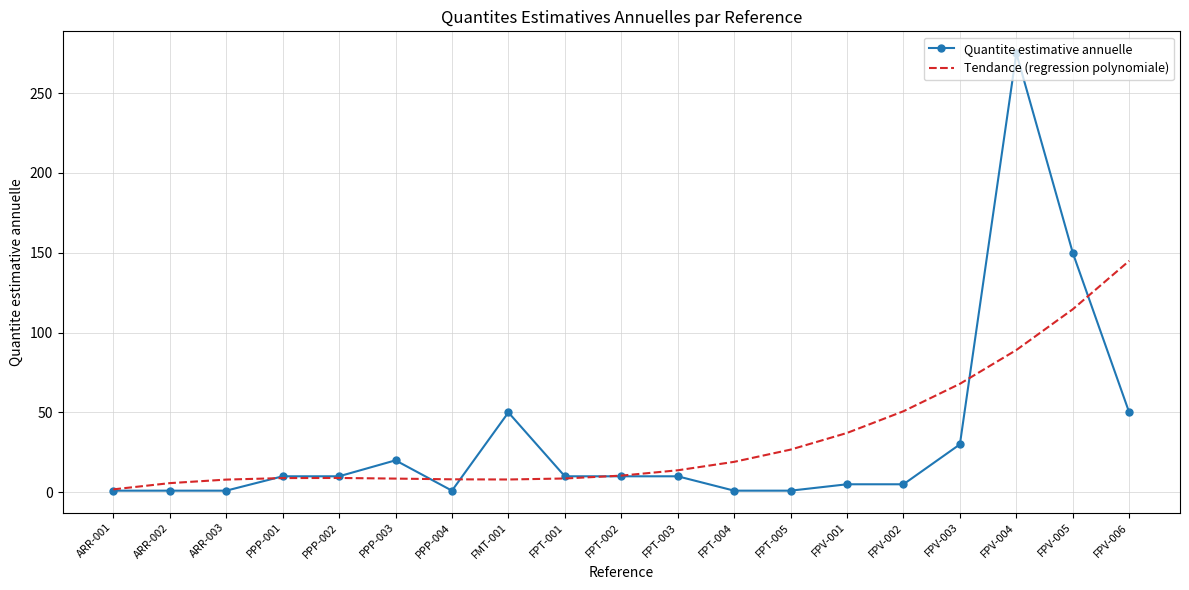

In Tendance (regression polynomiale), how many points are higher than both neighbors (excluding endpoints)?

1